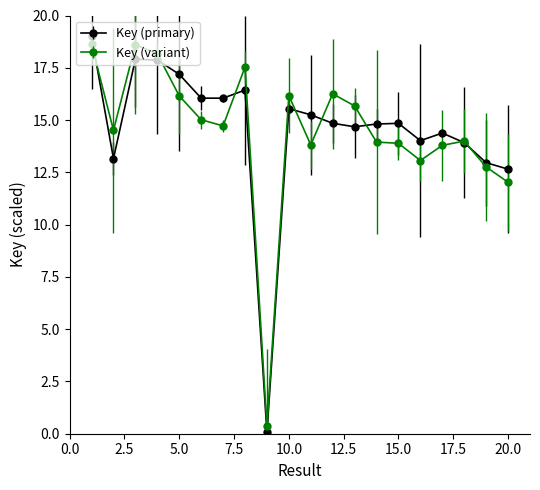

How many lines are shown in the chart?

2